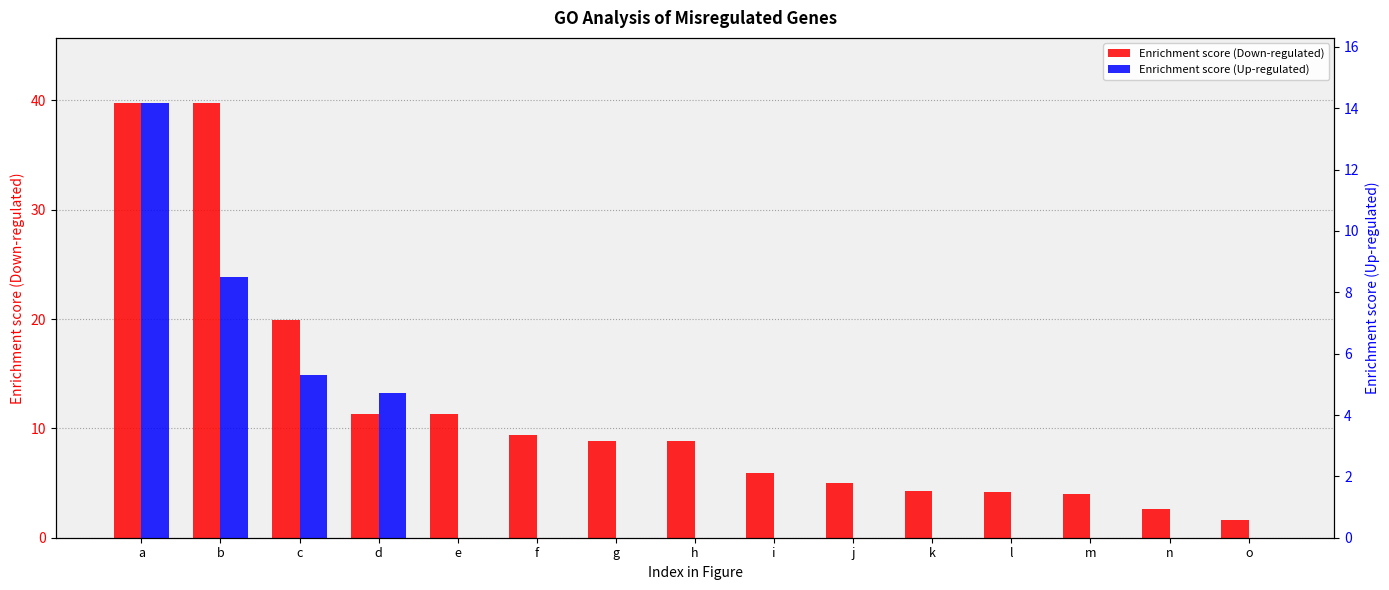

Which label corresponds to the largest value in the chart?

a